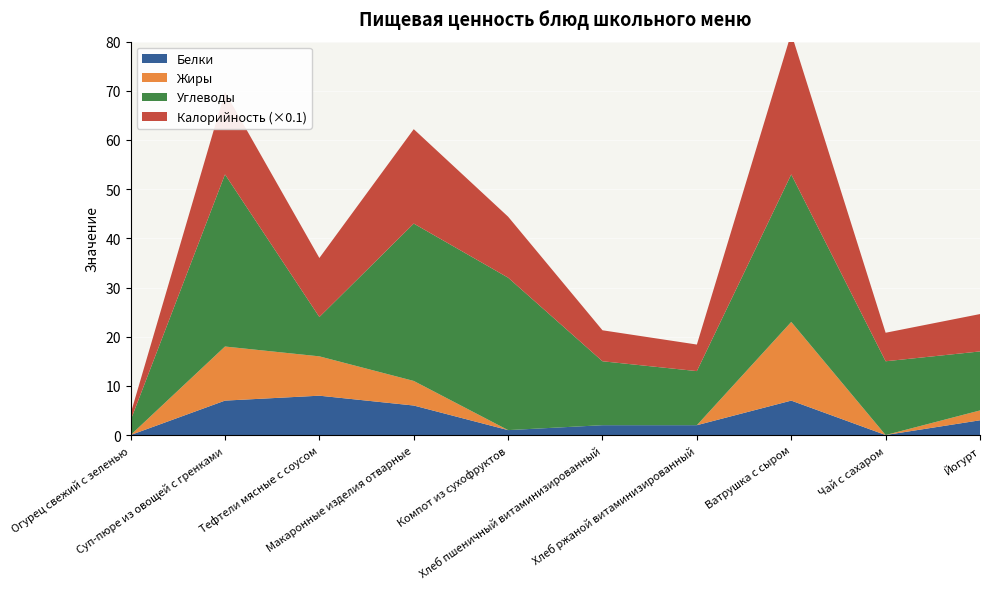

Reading right to left, what are all the values shown in this chart?

Белки: Йогурт=3.0	Чай с сахаром=0.0	Ватрушка с сыром=7.0	Хлеб ржаной витаминизированный=2.0	Хлеб пшеничный витаминизированный=2.0	Компот из сухофруктов=1.0	Макаронные изделия отварные=6.0	Тефтели мясные с соусом=8.0	Суп-пюре из овощей с гренками=7.0	Огурец свежий с зеленью=0.0
Жиры: Йогурт=2.0	Чай с сахаром=0.0	Ватрушка с сыром=16.0	Хлеб ржаной витаминизированный=0.0	Хлеб пшеничный витаминизированный=0.0	Компот из сухофруктов=0.0	Макаронные изделия отварные=5.0	Тефтели мясные с соусом=8.0	Суп-пюре из овощей с гренками=11.0	Огурец свежий с зеленью=0.0
Углеводы: Йогурт=12.0	Чай с сахаром=15.0	Ватрушка с сыром=30.0	Хлеб ржаной витаминизированный=11.0	Хлеб пшеничный витаминизированный=13.0	Компот из сухофруктов=31.0	Макаронные изделия отварные=32.0	Тефтели мясные с соусом=8.0	Суп-пюре из овощей с гренками=35.0	Огурец свежий с зеленью=3.0
Калорийность_scaled: Йогурт=7.6	Чай с сахаром=5.8	Ватрушка с сыром=28.7	Хлеб ржаной витаминизированный=5.4	Хлеб пшеничный витаминизированный=6.3	Компот из сухофруктов=12.4	Макаронные изделия отварные=19.2	Тефтели мясные с соусом=12.0	Суп-пюре из овощей с гренками=16.8	Огурец свежий с зеленью=1.4